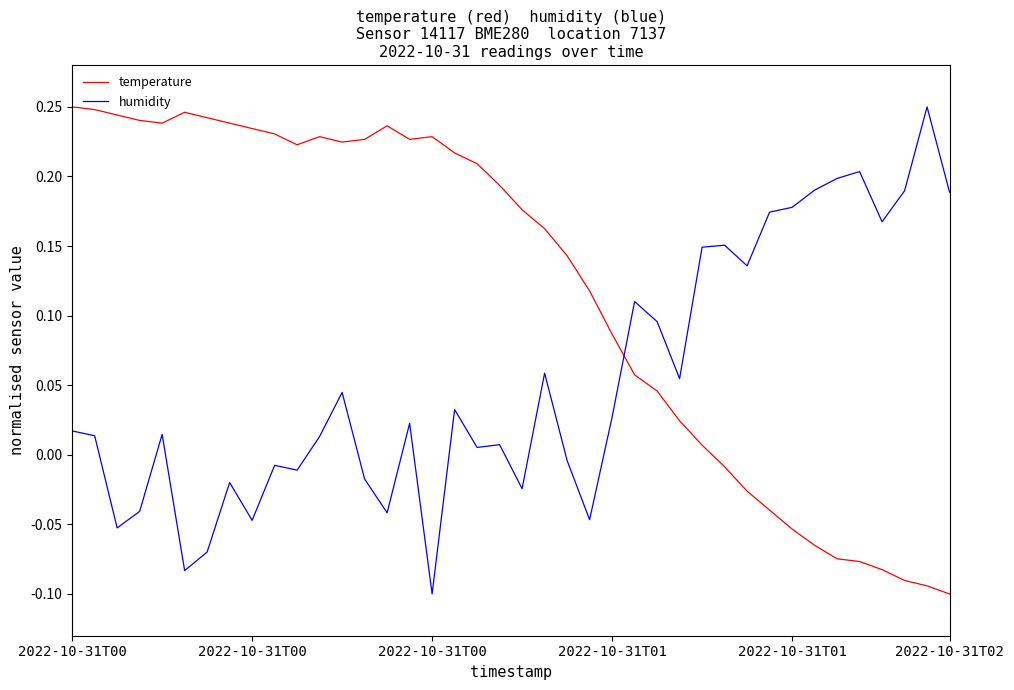

Rank the series by their average value, from lowest to highest.

humidity, temperature